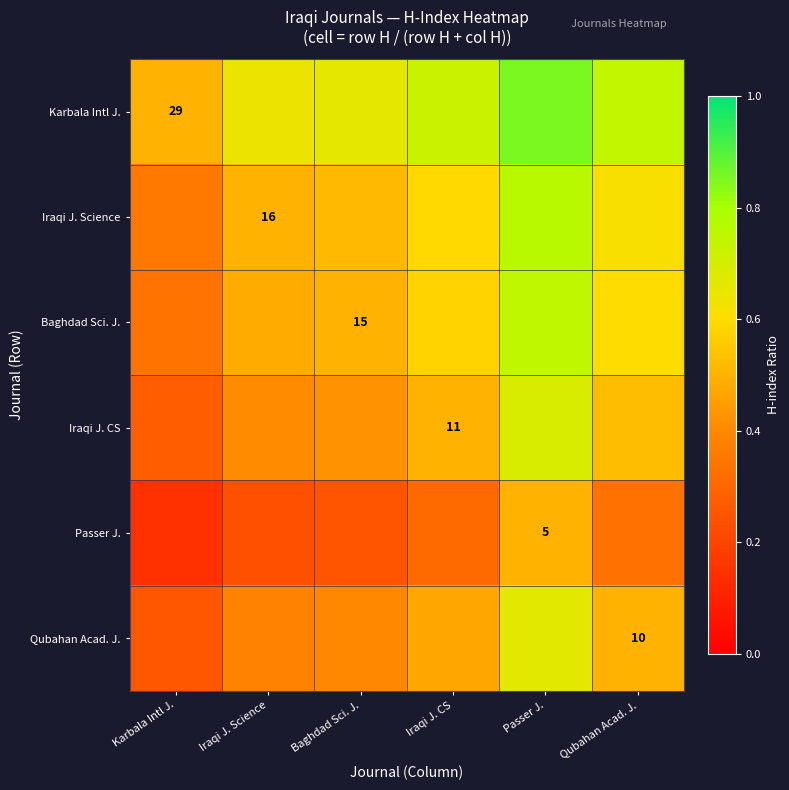

List the labels in order of Iraqi J. Science value, largest first.

Passer J., Qubahan Acad. J., Iraqi J. CS, Baghdad Sci. J., Iraqi J. Science, Karbala Intl J.